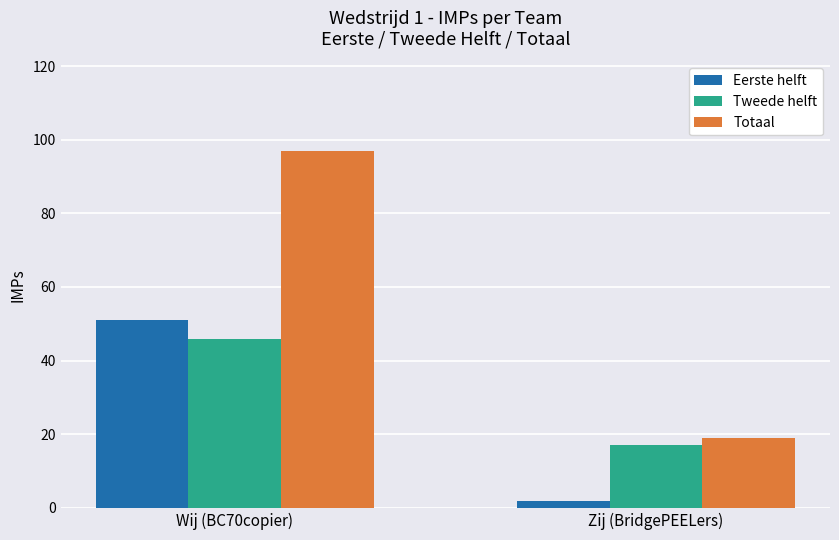

Reading left to right, extract all data points from this chart.

Eerste helft: 51	2
Tweede helft: 46	17
Totaal: 97	19